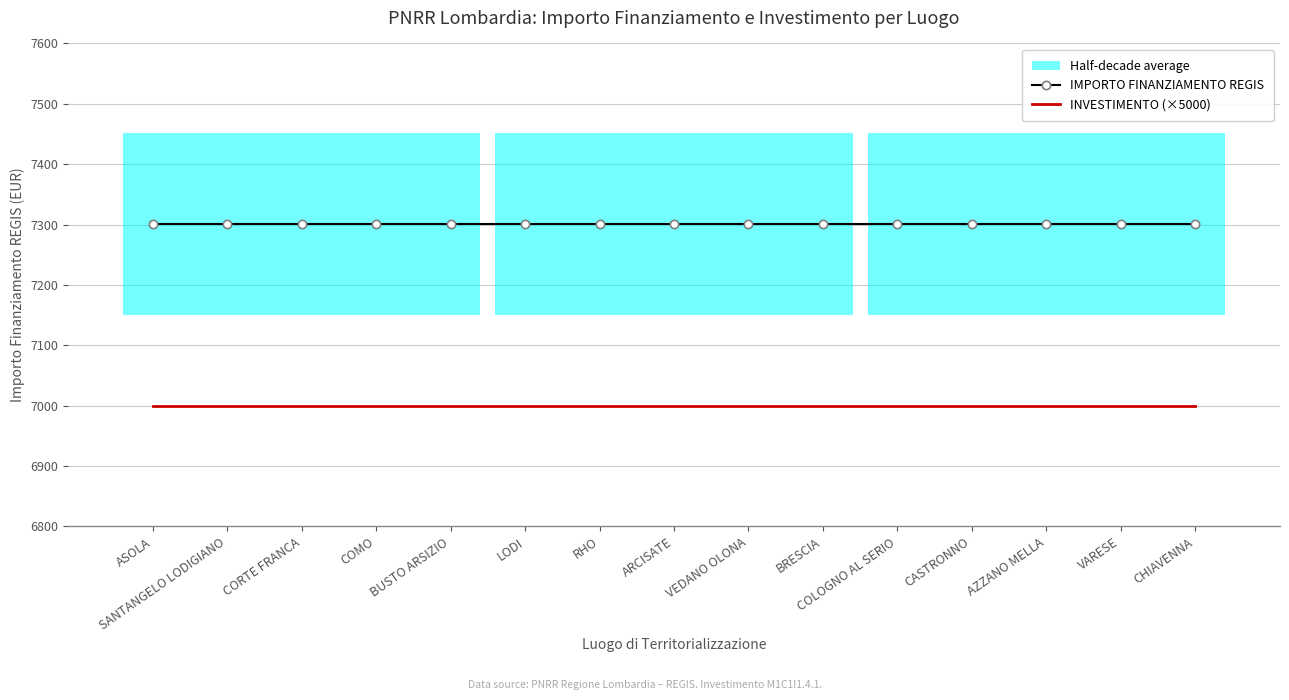

At which category is the sum across all series the highest?

ASOLA